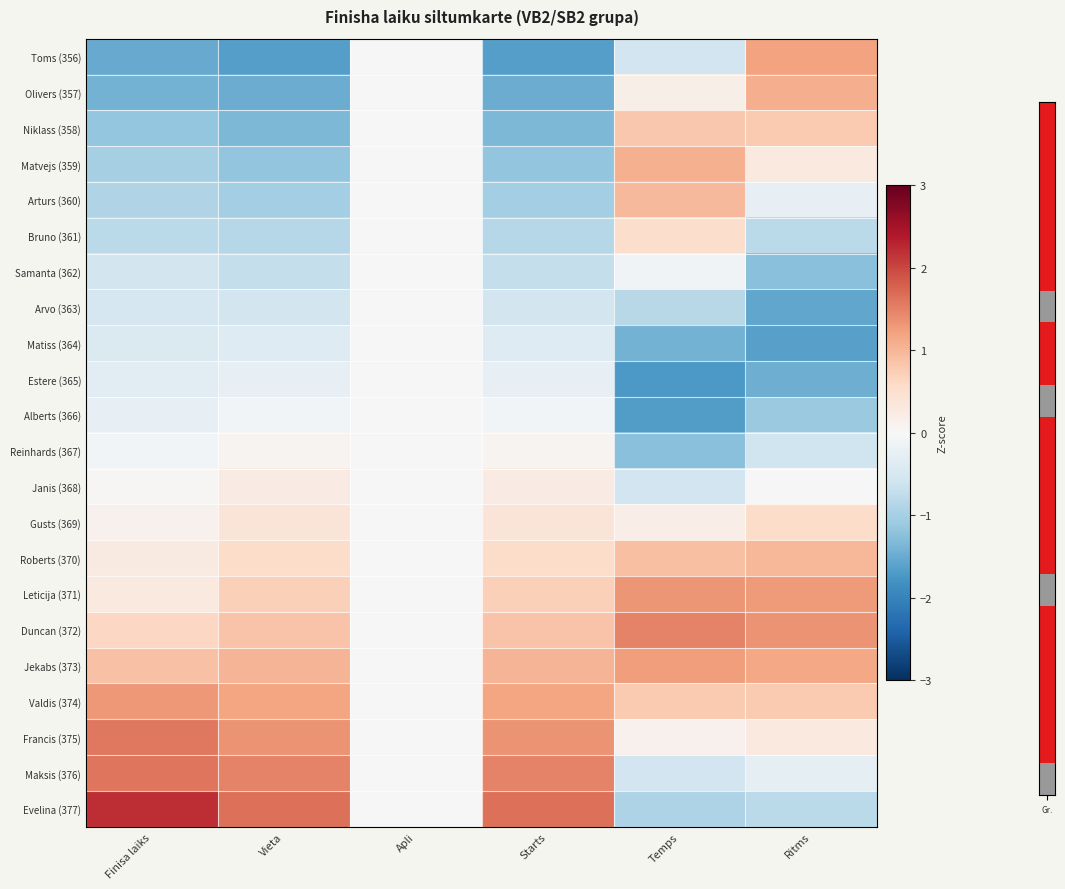

Which category has the lowest value across all series?

Temps